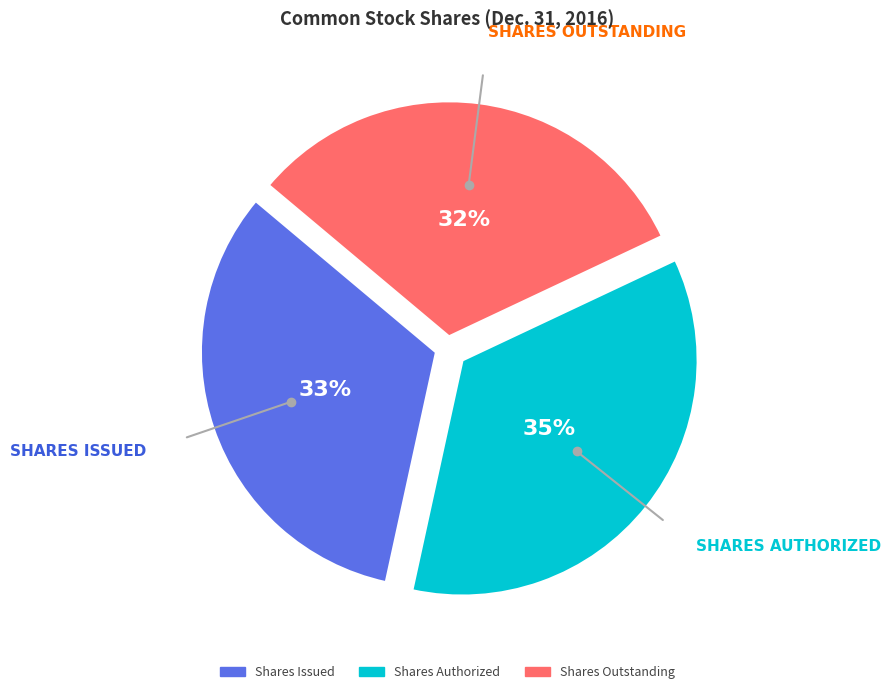

To the nearest percent, what is the average slice percentage?

33%